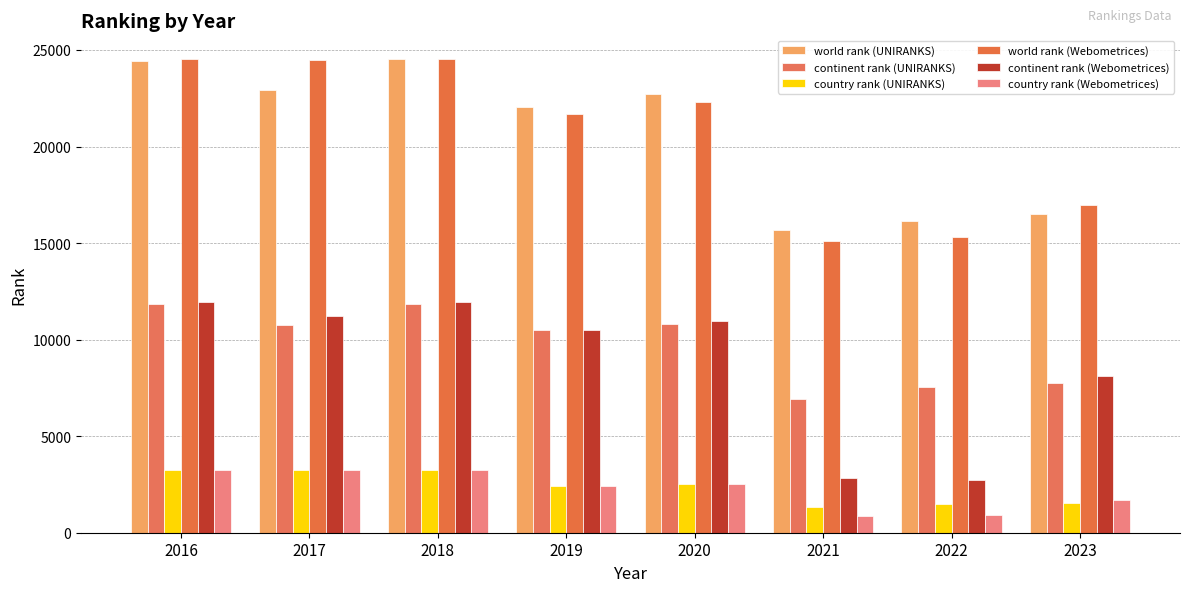

True or false: country rank (Webometrices) has a value of 2728 at 2023.

False